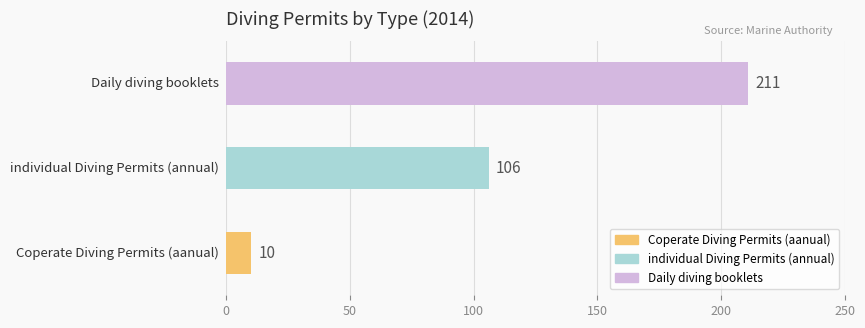

How many bars are there in total?

3